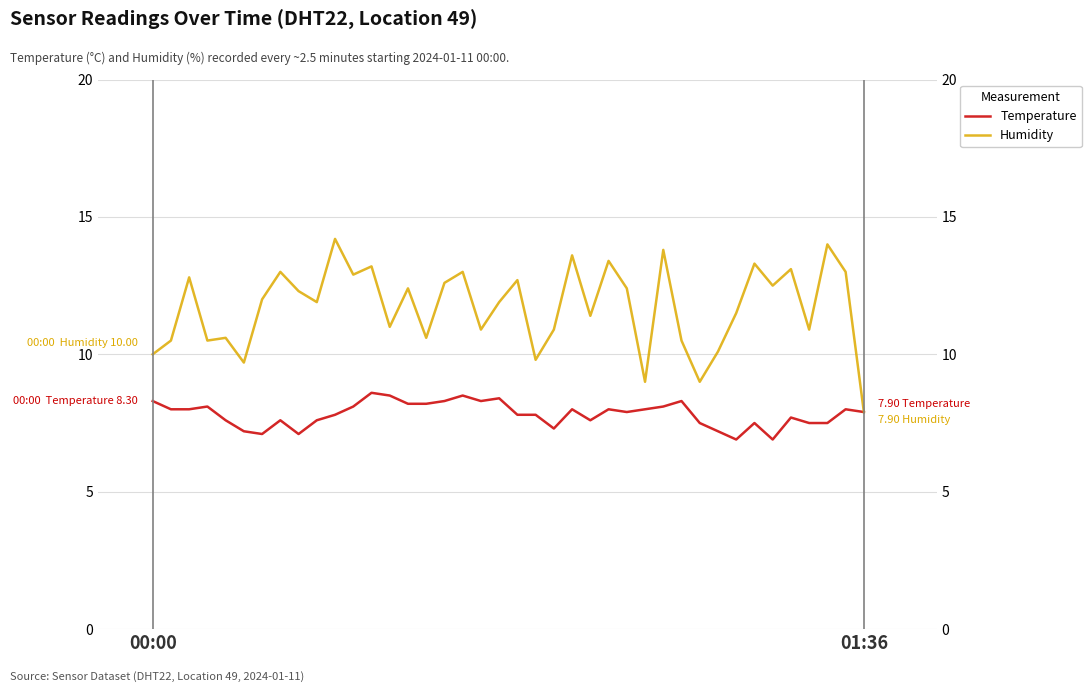

How many lines are shown in the chart?

2